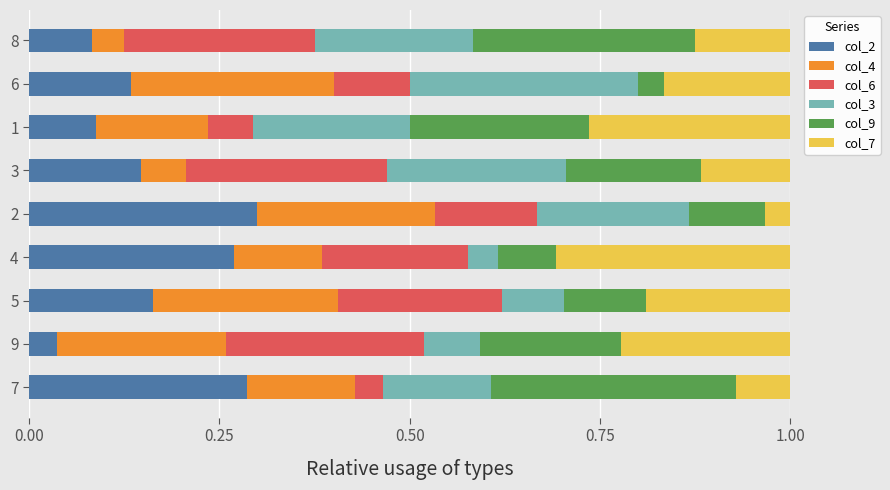

What is the total value across all series at 3?

1.0